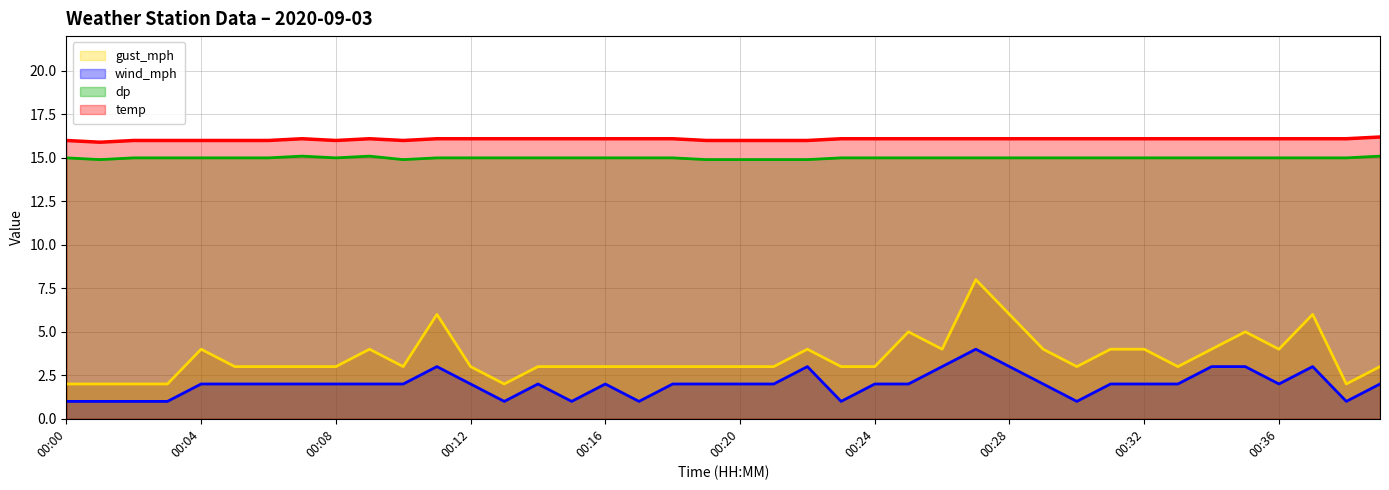

What is the value of the gust_mph point at the 38th from the left?

6.0